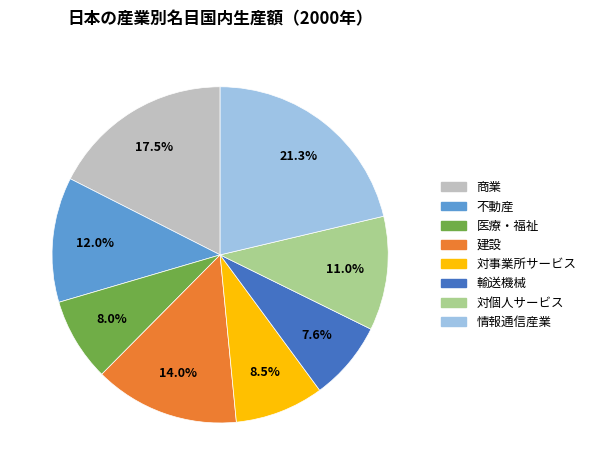

Do 対個人サービス and 医療・福祉 together represent more than half of the pie?

No